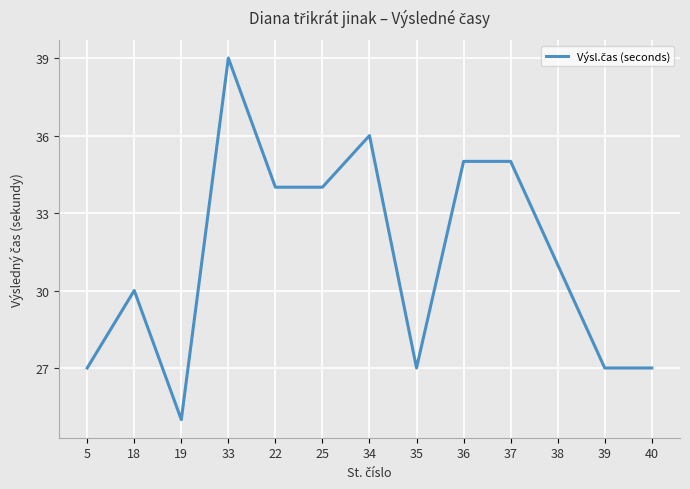

Reading right to left, extract all data points from this chart.

40=27	39=27	38=31	37=35	36=35	35=27	34=36	25=34	22=34	33=39	19=25	18=30	5=27